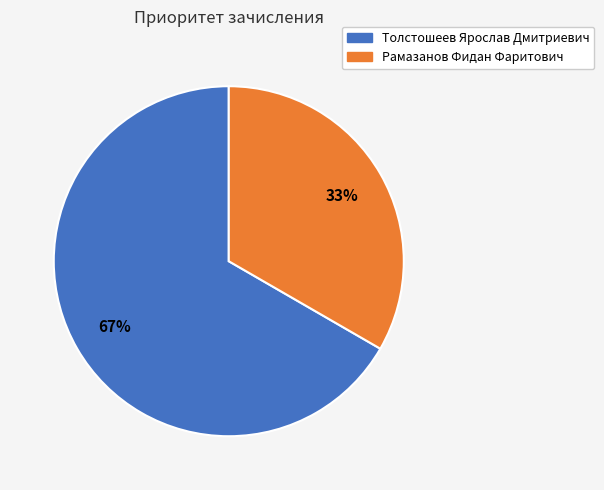

To the nearest percent, what portion does Толстошеев Ярослав Дмитриевич represent?

67%